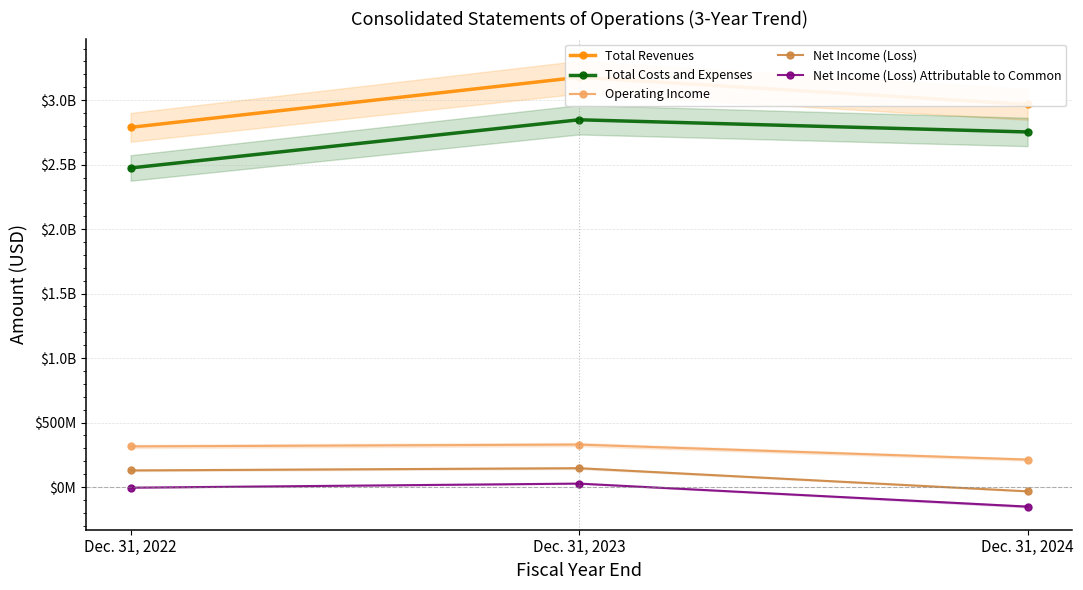

Reading left to right, what are all the values shown in this chart?

Total Revenues: Dec. 31, 2022=2788957000	Dec. 31, 2023=3176996000	Dec. 31, 2024=2966216000
Total Costs and Expenses: Dec. 31, 2022=2473945000	Dec. 31, 2023=2847576000	Dec. 31, 2024=2753120000
Operating Income: Dec. 31, 2022=315012000	Dec. 31, 2023=329420000	Dec. 31, 2024=213096000
Net Income (Loss): Dec. 31, 2022=129135000	Dec. 31, 2023=146347000	Dec. 31, 2024=-33007000
Net Income (Loss) Attributable to Common: Dec. 31, 2022=-4595000	Dec. 31, 2023=26995000	Dec. 31, 2024=-151523000